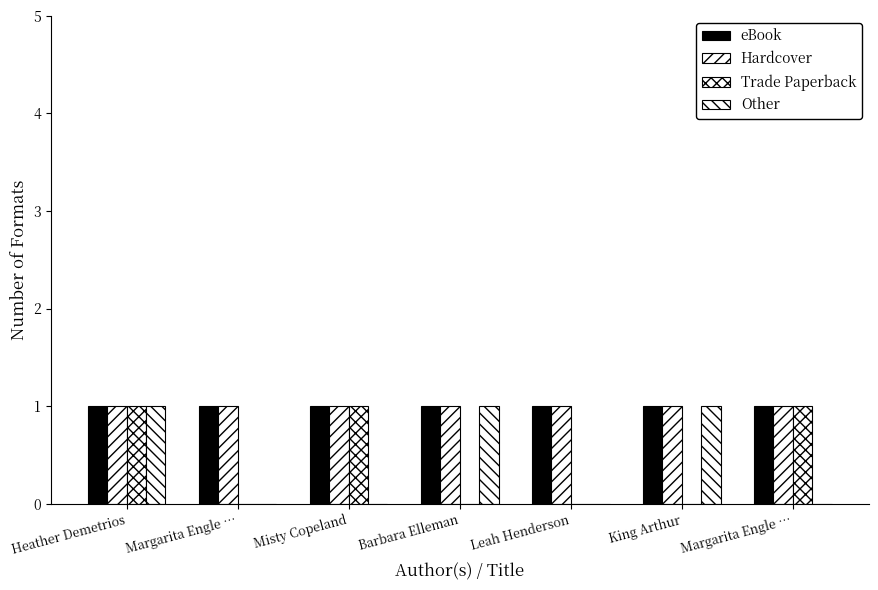

Rank the series by their maximum value, from highest to lowest.

eBook, Hardcover, Trade Paperback, Other